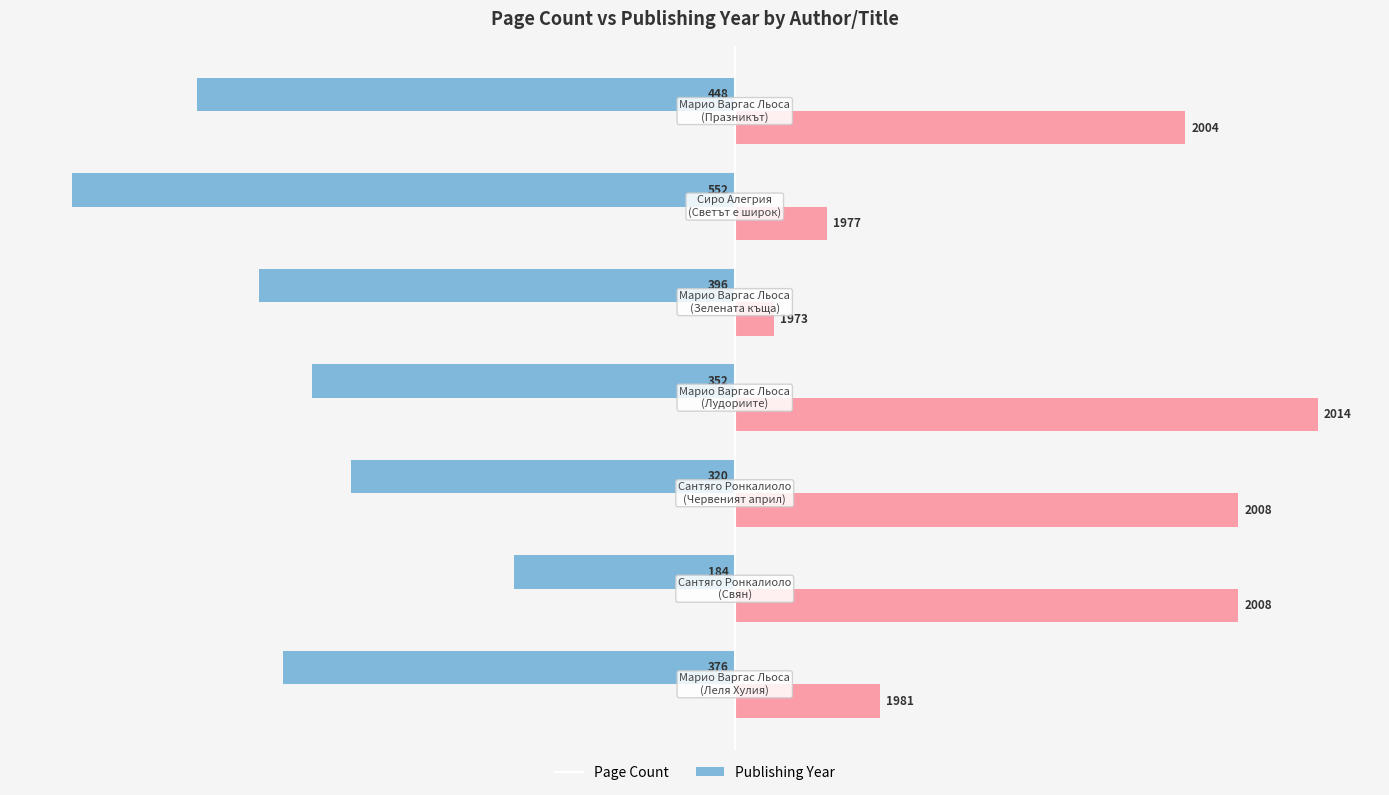

What is the value of the pageCount bar at the 4th from the left?

-352.0